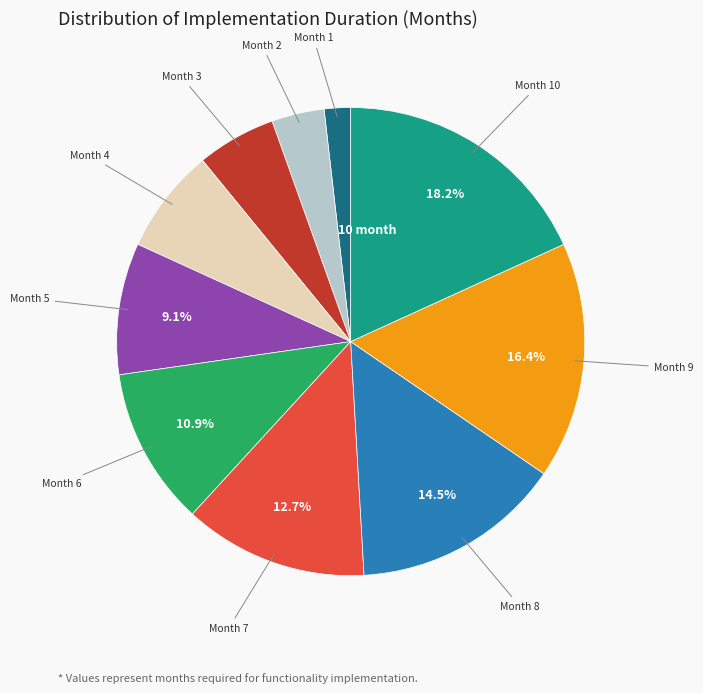

Does any single category account for the majority?

No